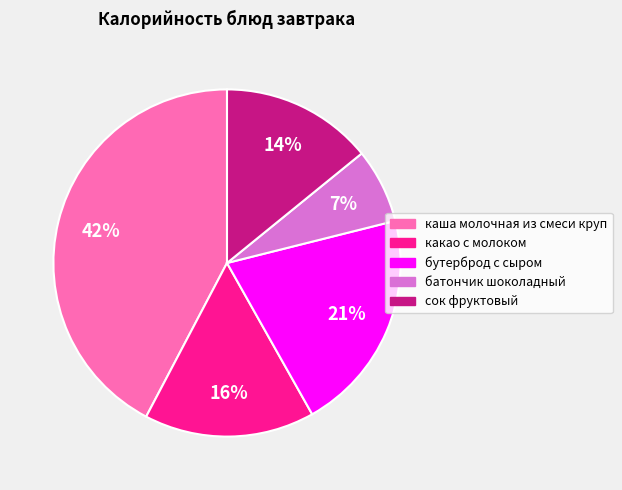

Which slice is the smallest?

батончик шоколадный